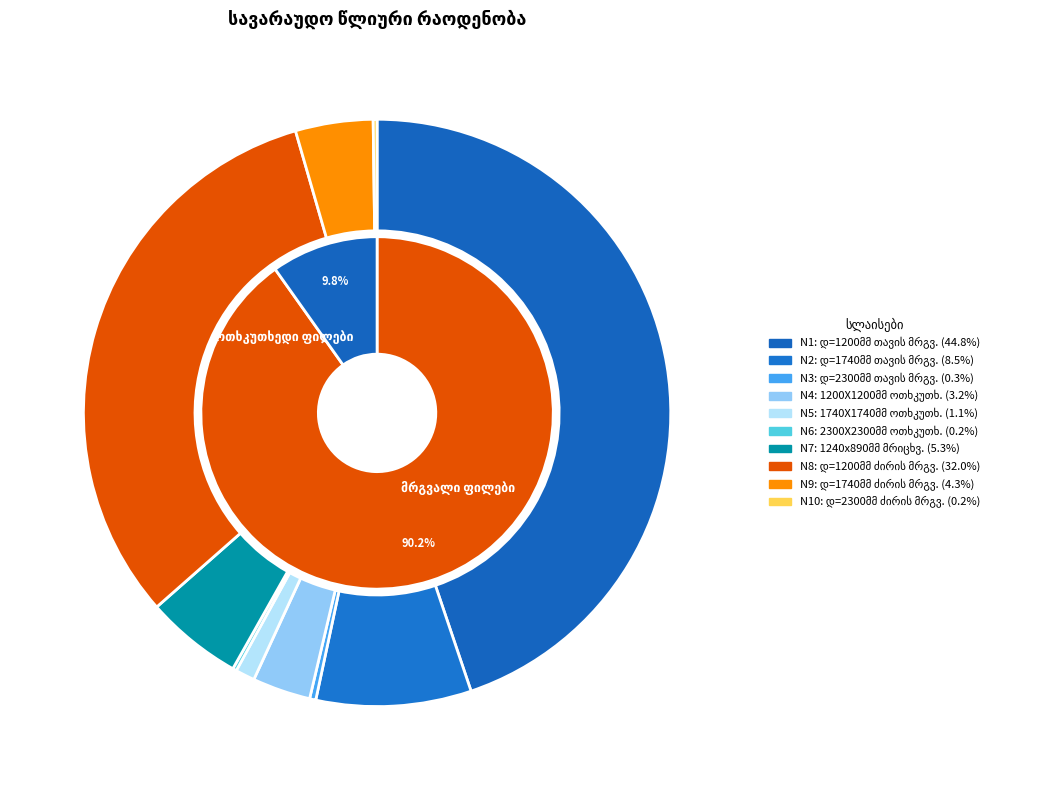

How much of the chart is everything except 1740X1740 მმ ჭის თავის ოთხკუთხედი ფილა?

98.9%